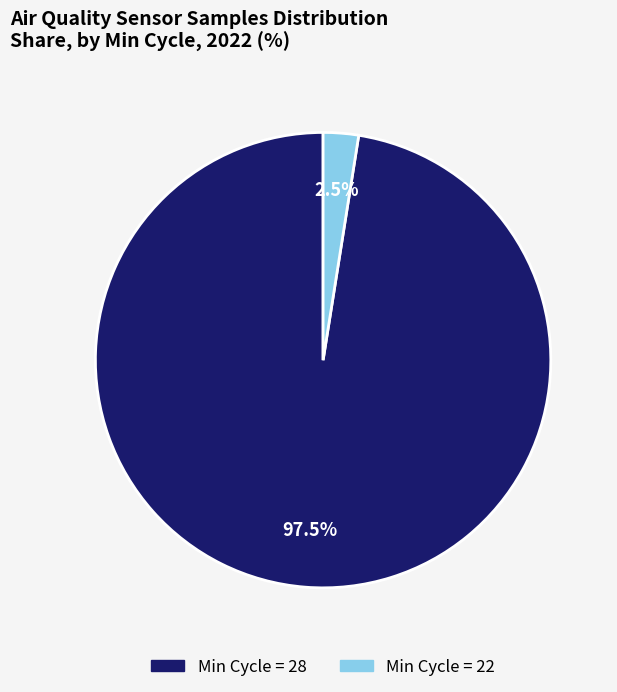

Is there a majority slice in this chart?

Yes